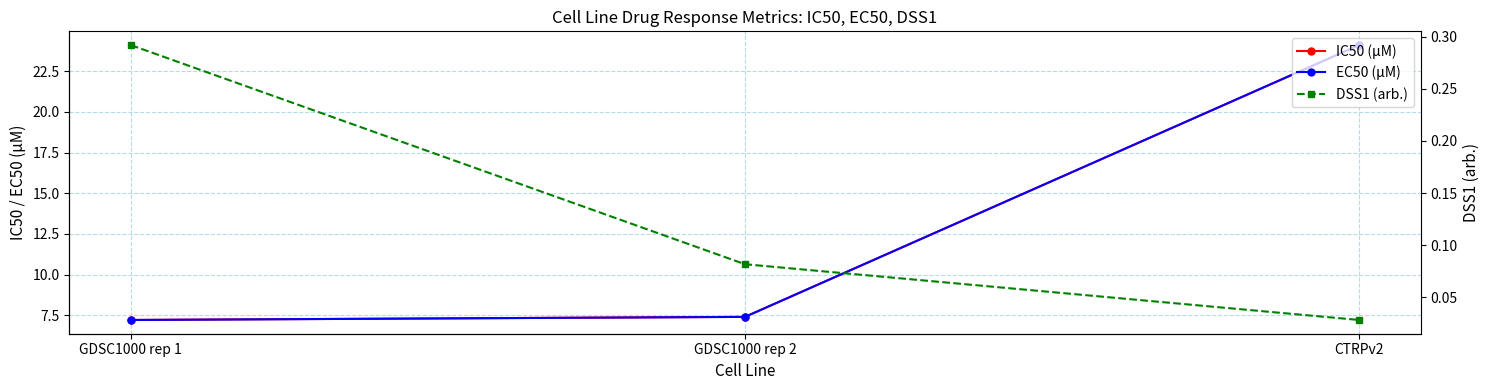

Which category has the lowest value across all series?

CTRPv2